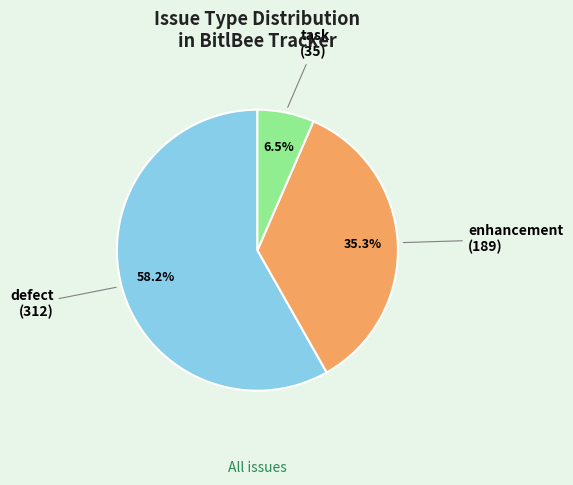

Count the number of slices in the pie.

3